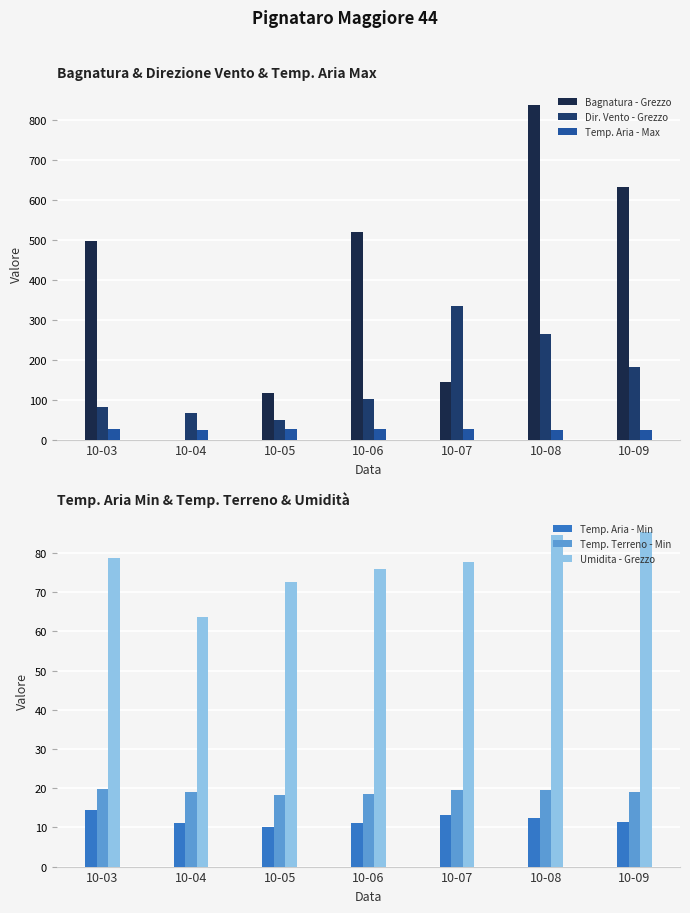

True or false: Bagnatura - Grezzo has a value of 0.0 at 10-04.

True